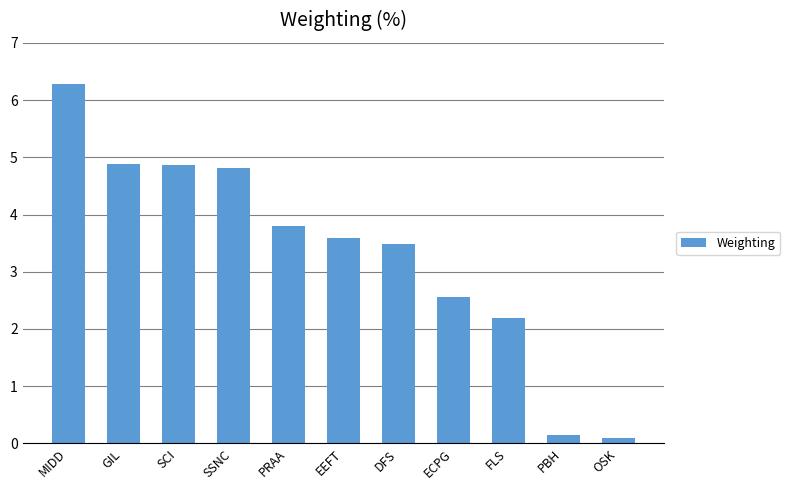

What is the change in value from MIDD to PBH?

-6.1